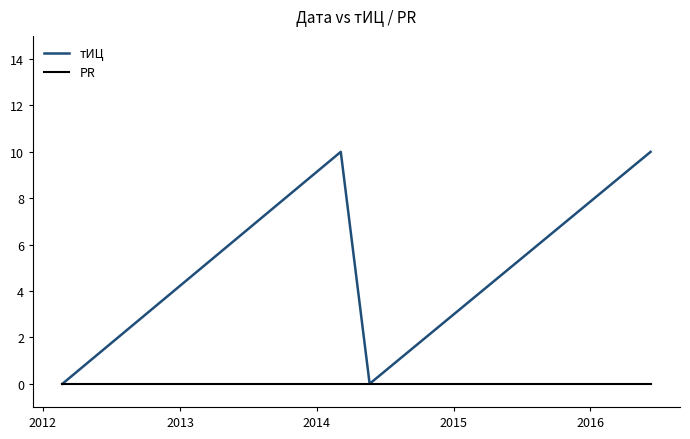

What are all the series names shown in the legend?

тИЦ, PR